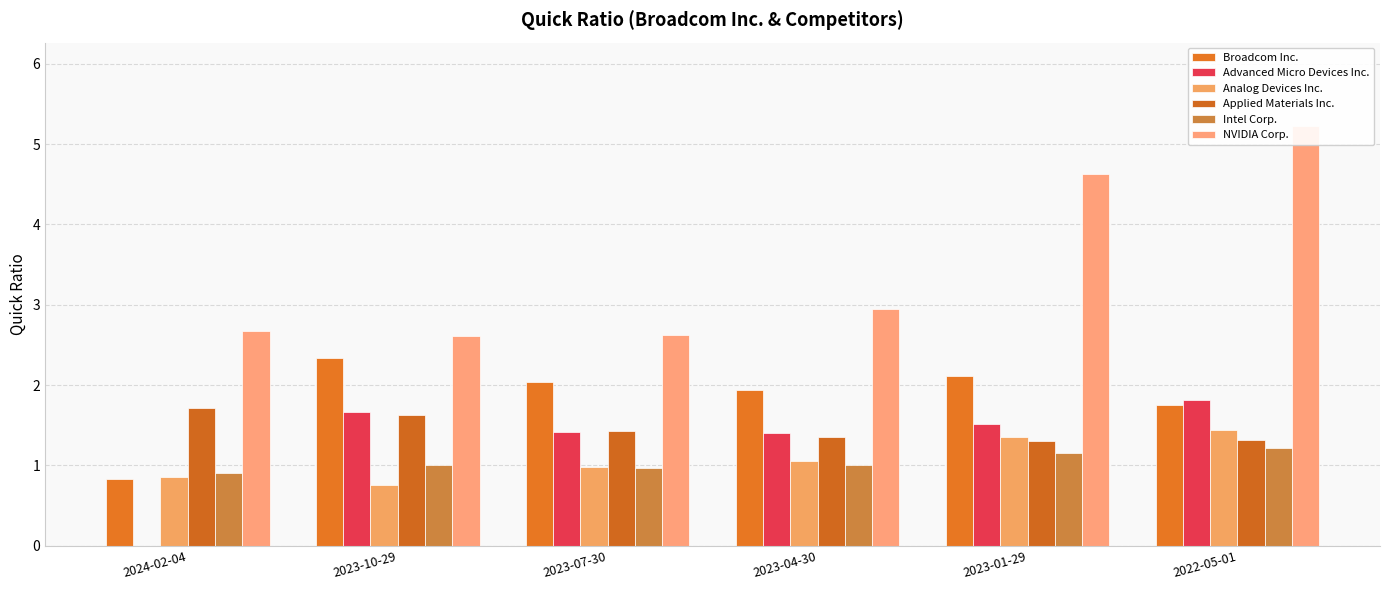

Which series changed the most between 2023-10-29 and 2023-01-29?

NVIDIA Corp.